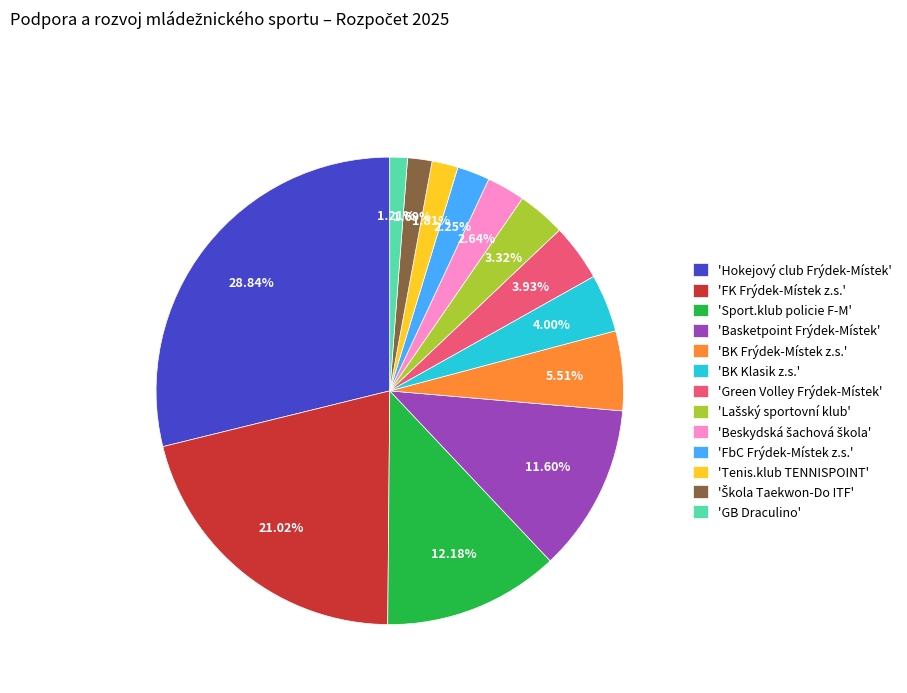

Which category has the biggest portion of the pie?

'Hokejový club Frýdek-Místek'